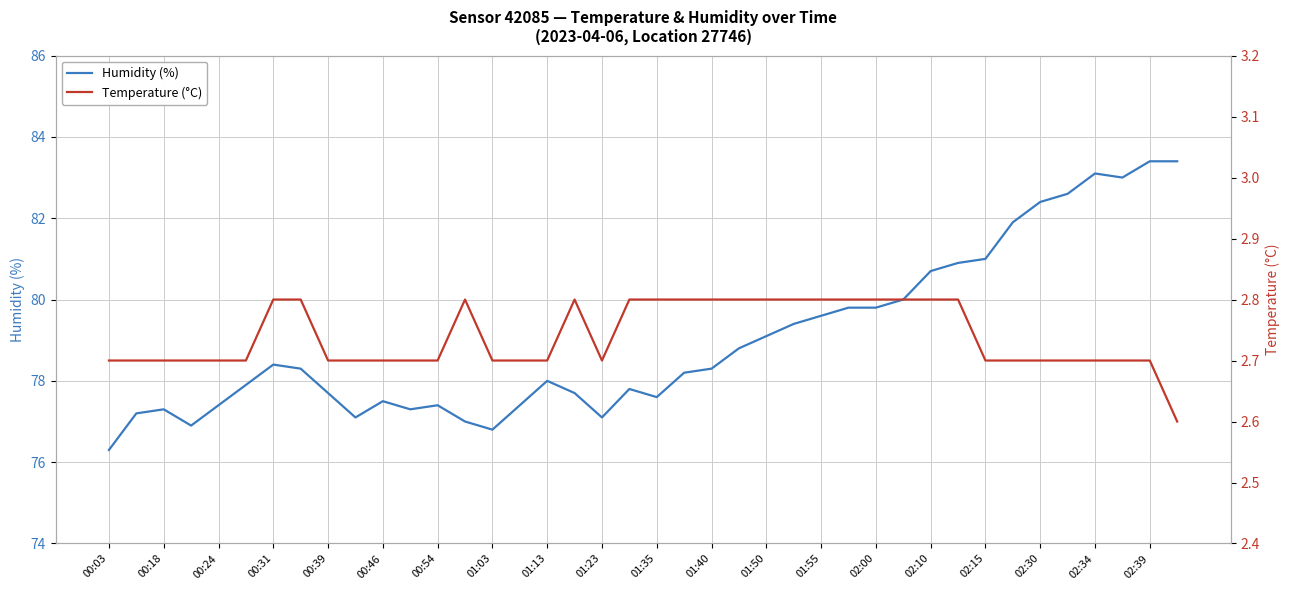

How many lines are shown in the chart?

2